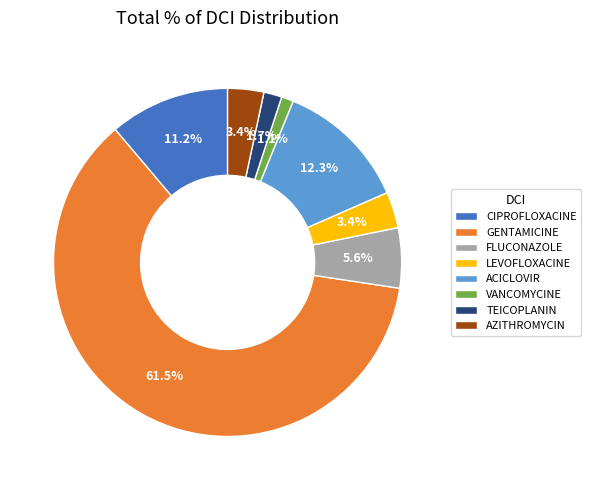

What percentage is the ACICLOVIR slice, to the nearest percent?

12%